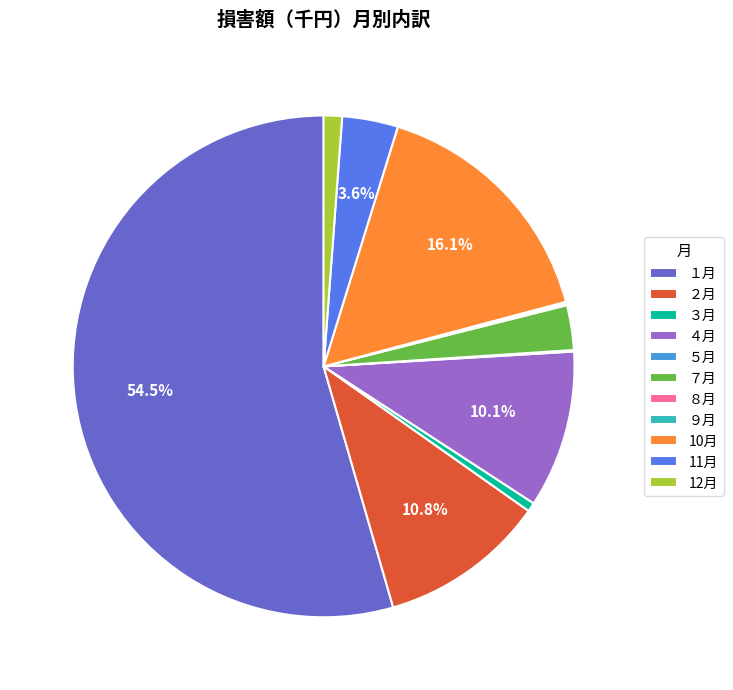

What percentage is the ７月 slice, to the nearest percent?

3%